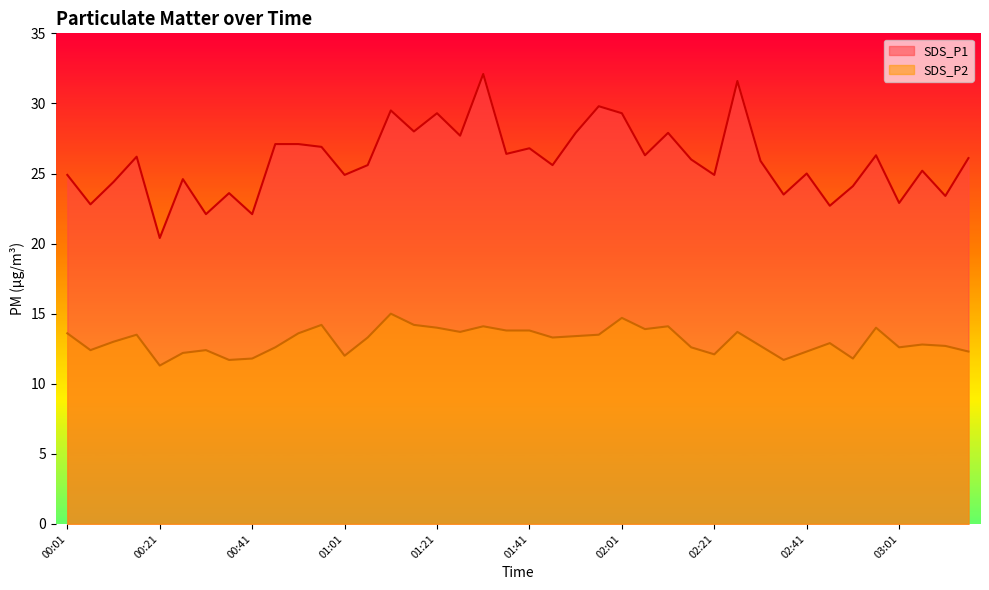

What value does the SDS_P1 series have at 02:31?

25.9